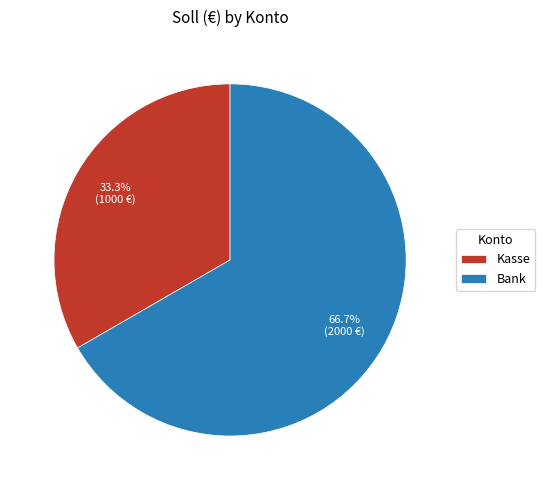

What is the majority slice?

Bank